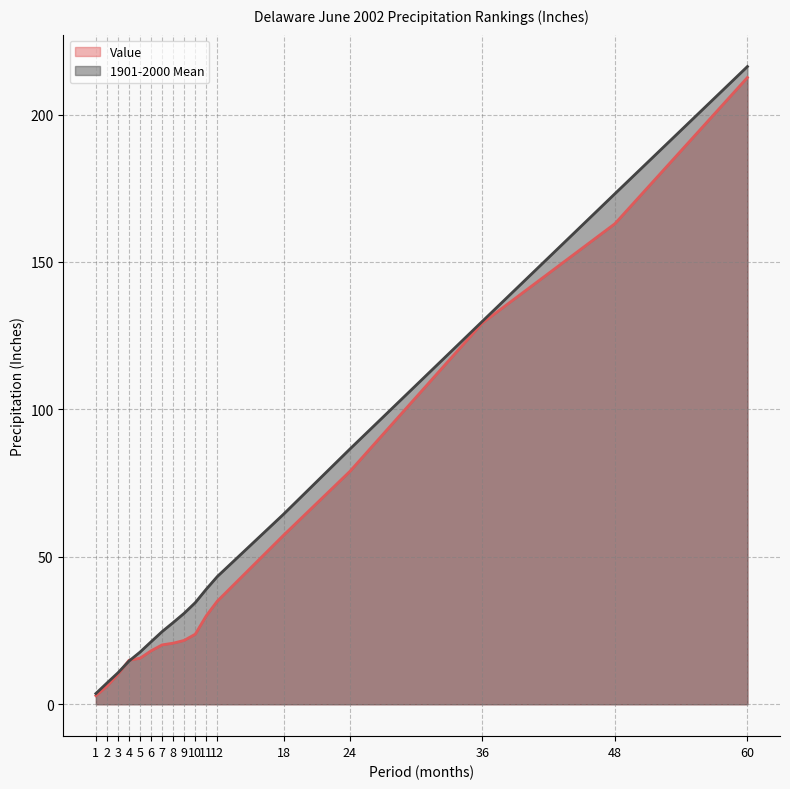

True or false: 1901-2000 Mean has a value of 173.1 at 48.

True